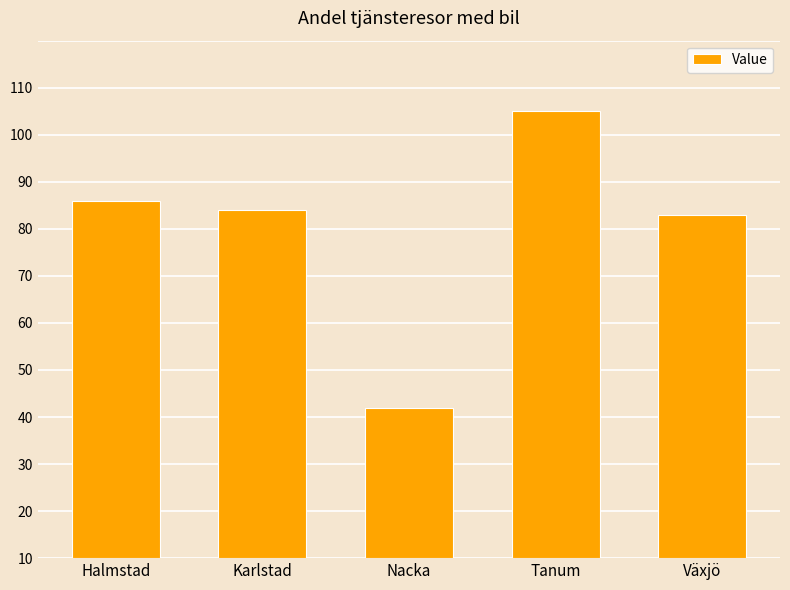

Is it true that the value at Halmstad is 101?

False